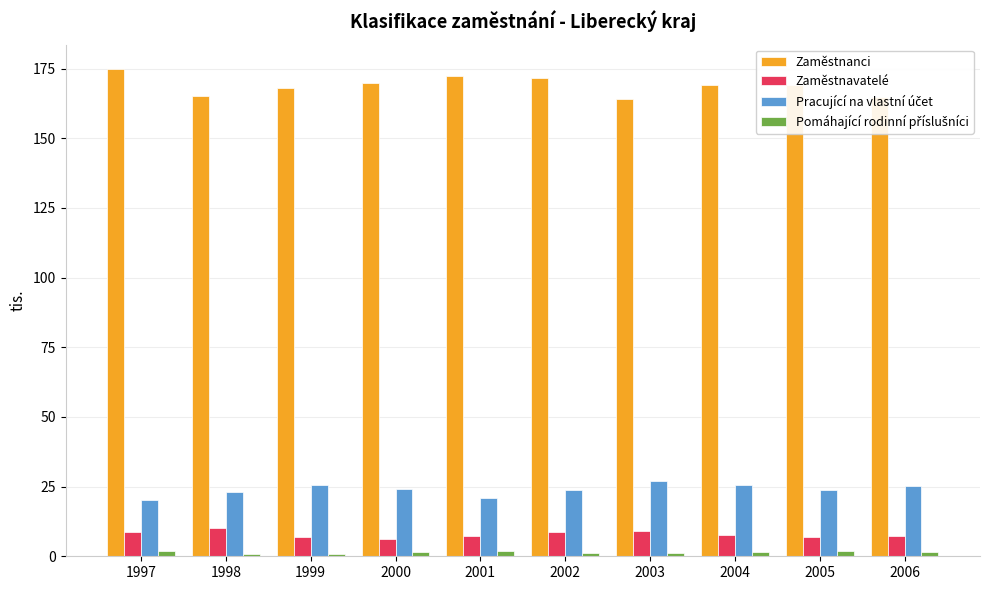

Which series has the widest spread of values?

Zaměstnanci